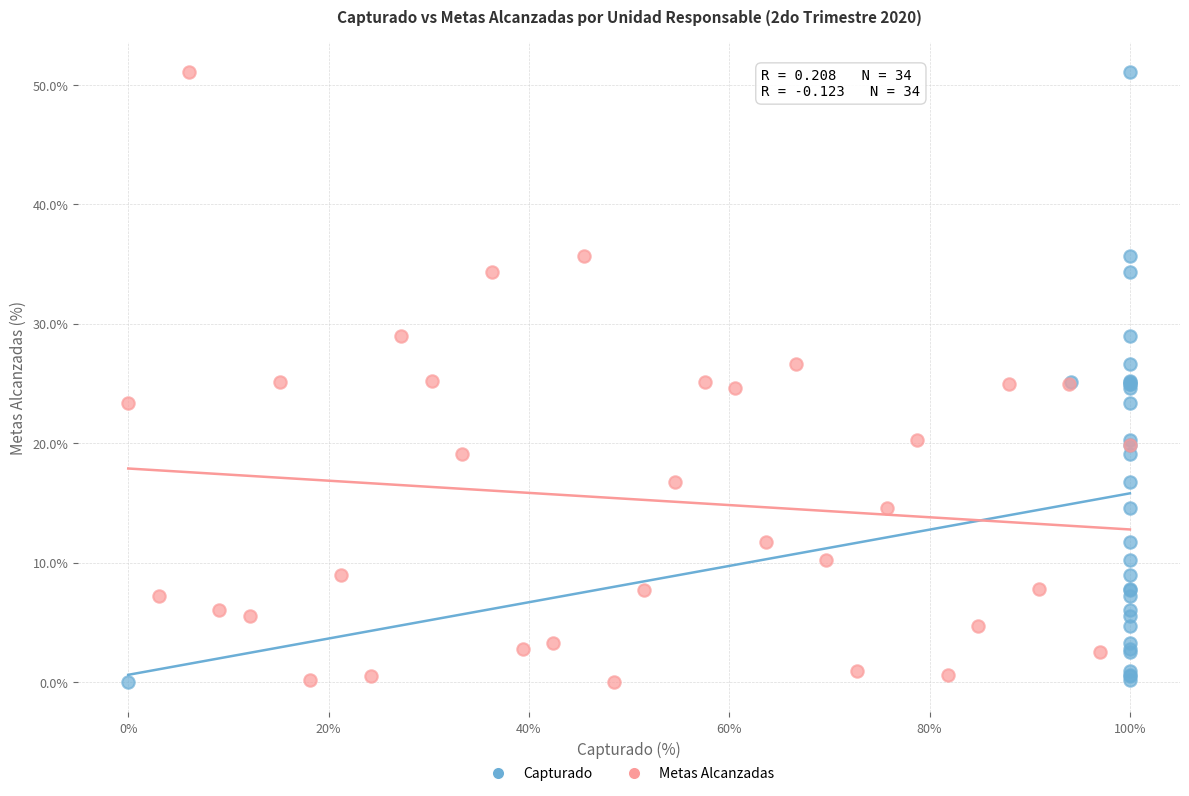

What are all the series names shown in the legend?

Capturado, Metas Alcanzadas